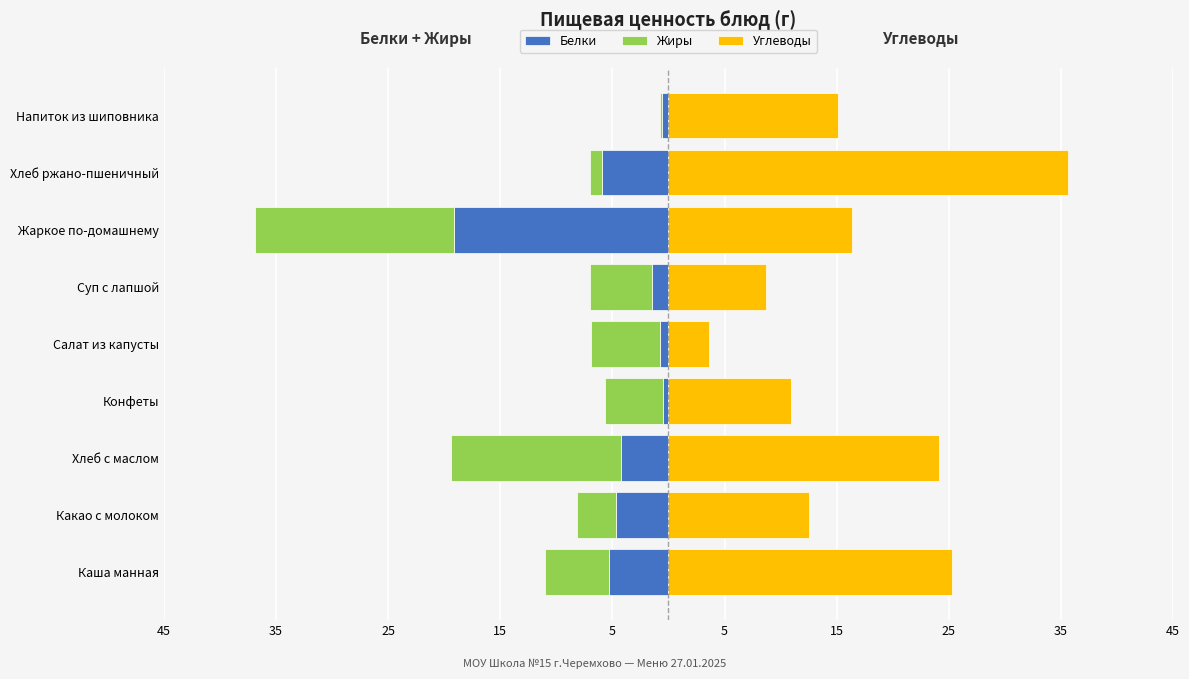

Reading left to right, list all the values displayed in this chart.

Белки: -5.3	-4.7	-4.2	-0.5	-0.8	-1.5	-19.1	-5.9	-0.6
Жиры: -5.7	-3.5	-15.2	-5.2	-6.1	-5.5	-17.8	-1.1	-0.2
Углеводы: 25.3	12.5	24.1	10.9	3.6	8.7	16.4	35.6	15.1